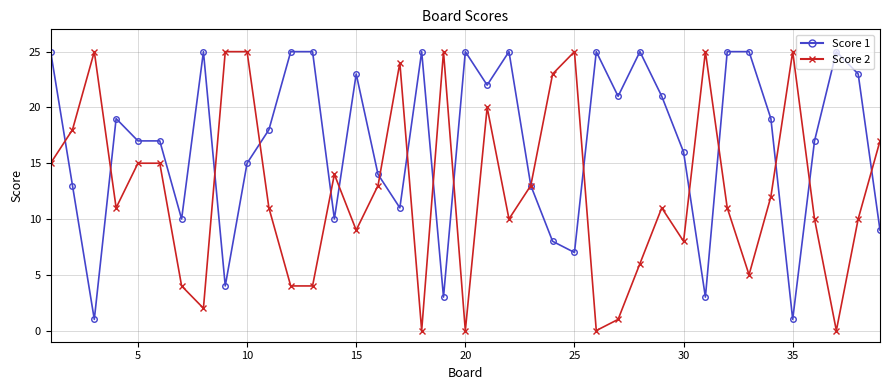

True or false: Score 1 has more than 2 interior local peaks.

True